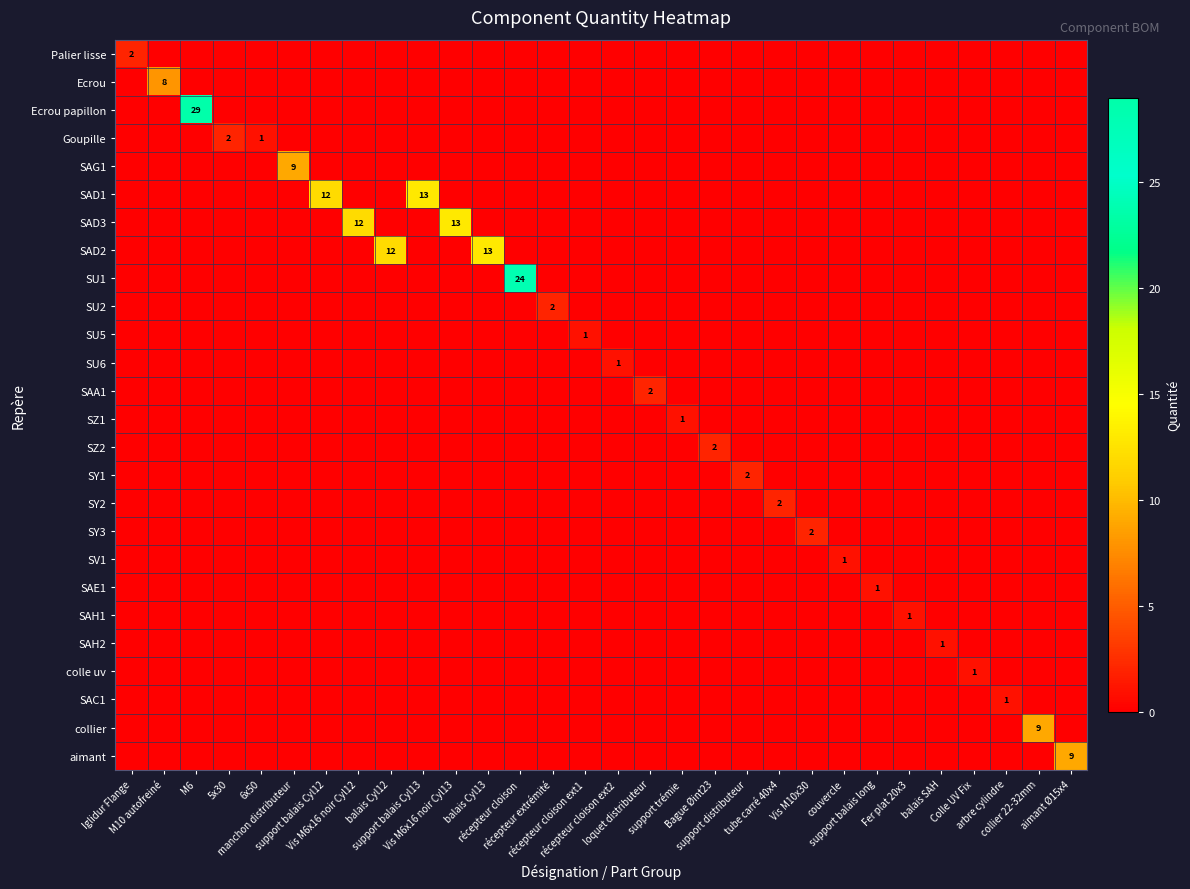

At which category is the sum across all series the highest?

M6